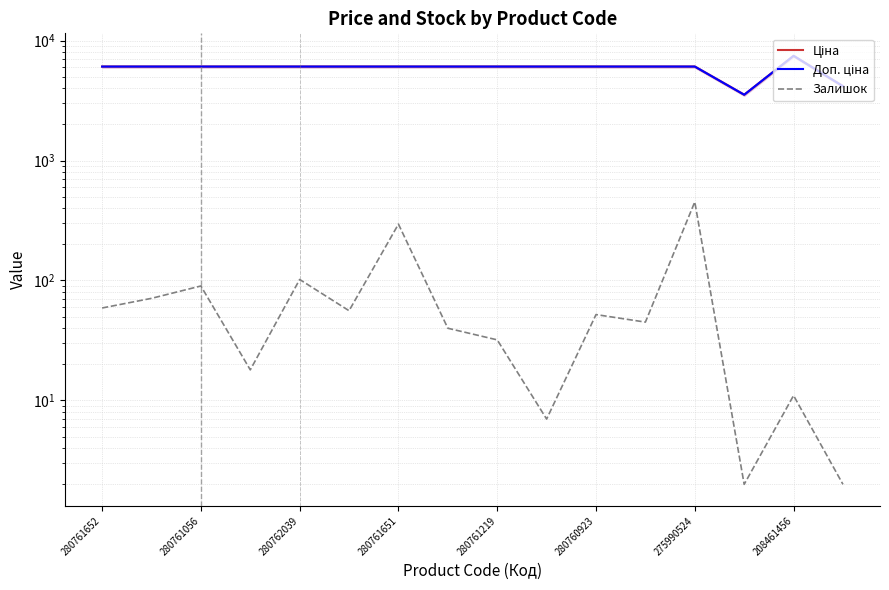

At which category does Доп. ціна reach its first local valley?

13